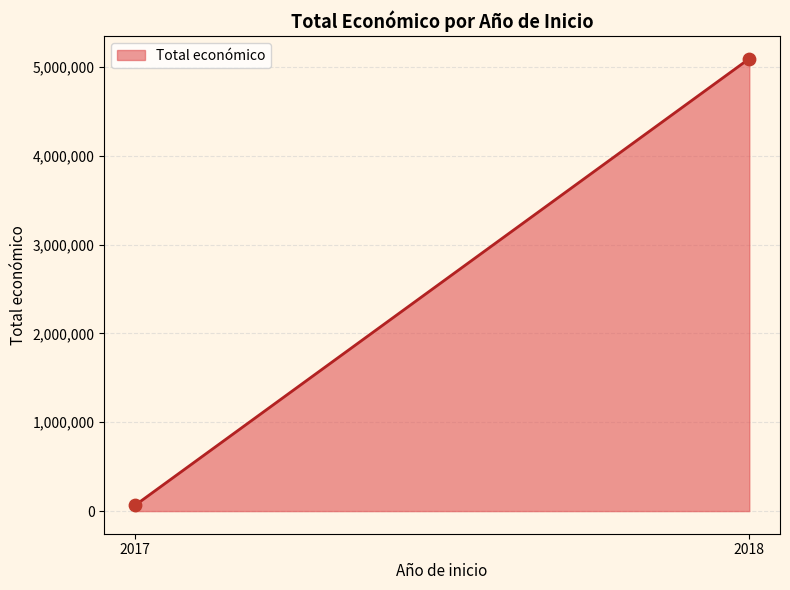

What is the greatest value displayed?

5094649.0